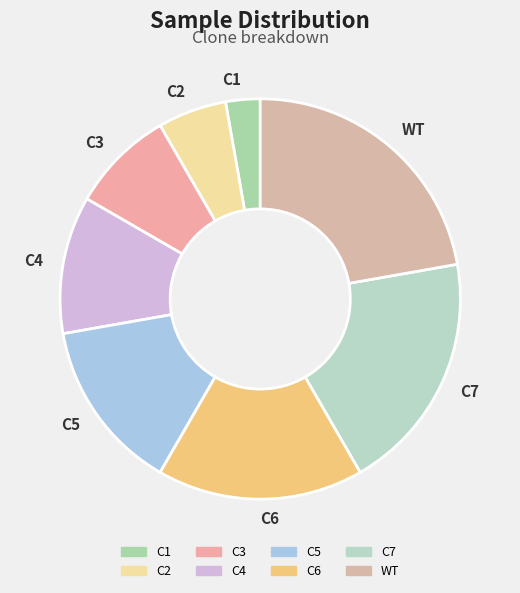

Rank the categories by value from lowest to highest.

C1, C2, C3, C4, C5, C6, C7, WT